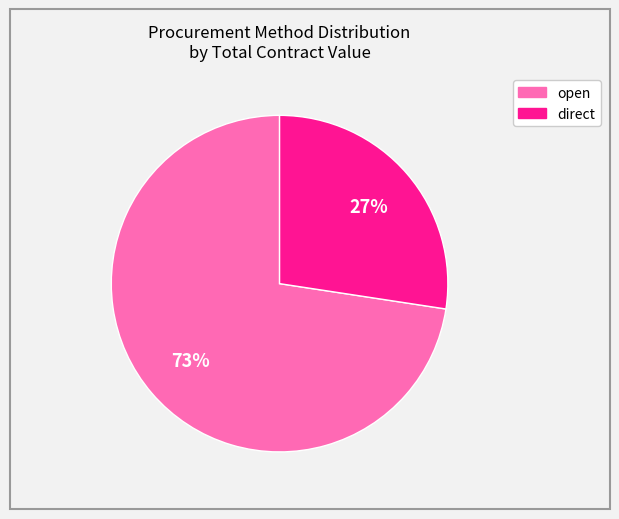

Is open the majority of the pie?

Yes